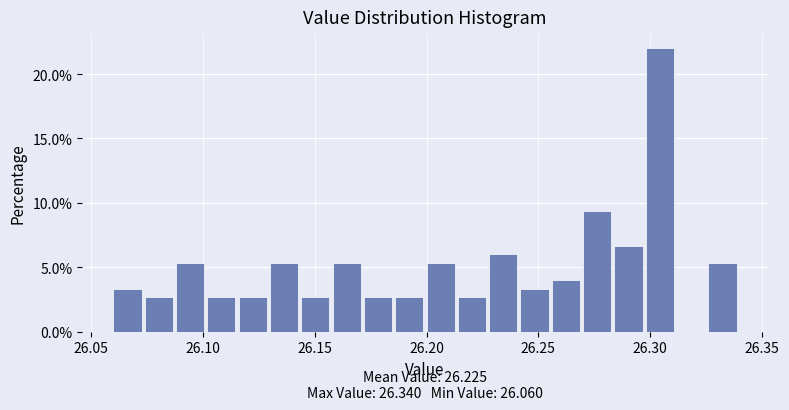

Read against the x-axis, roughly where is the centre of the tallest bar?

26.305